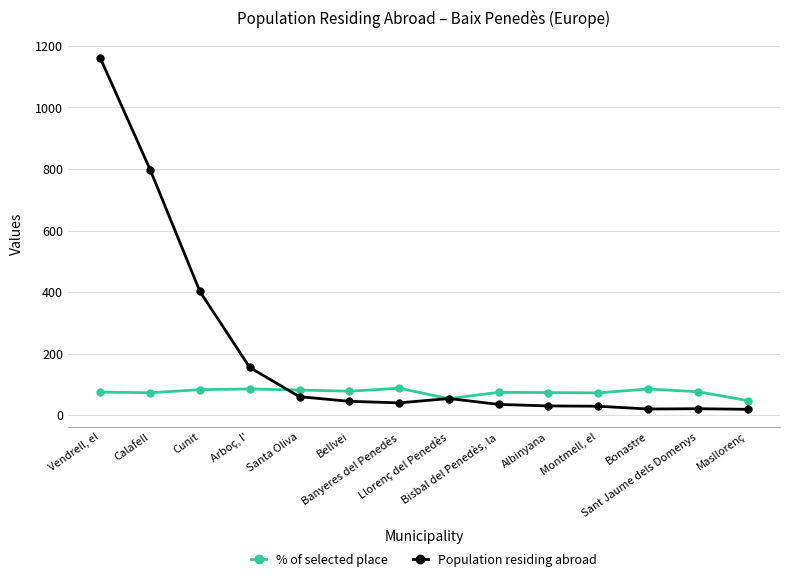

What is the greatest value displayed?

1160.0